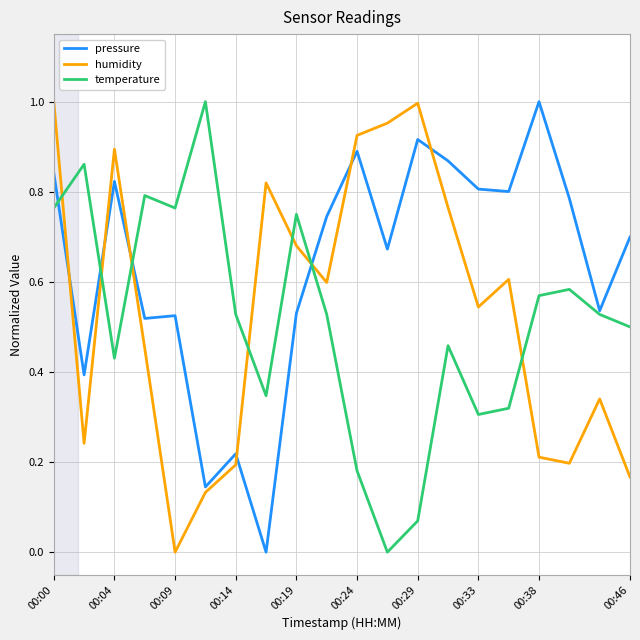

True or false: temperature and pressure cross at least once.

True